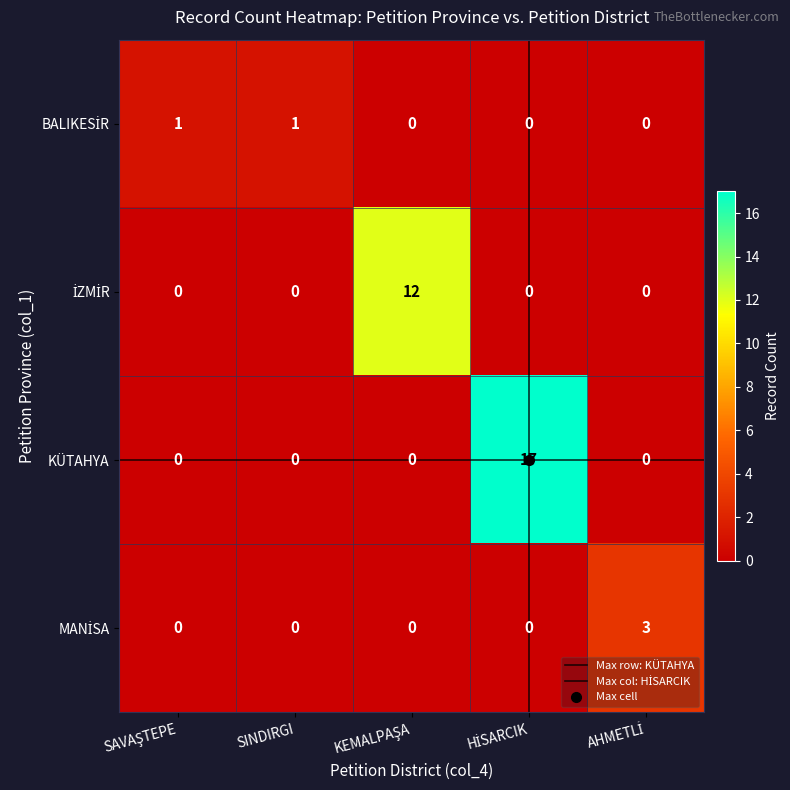

What is the average value of the KÜTAHYA series?

3